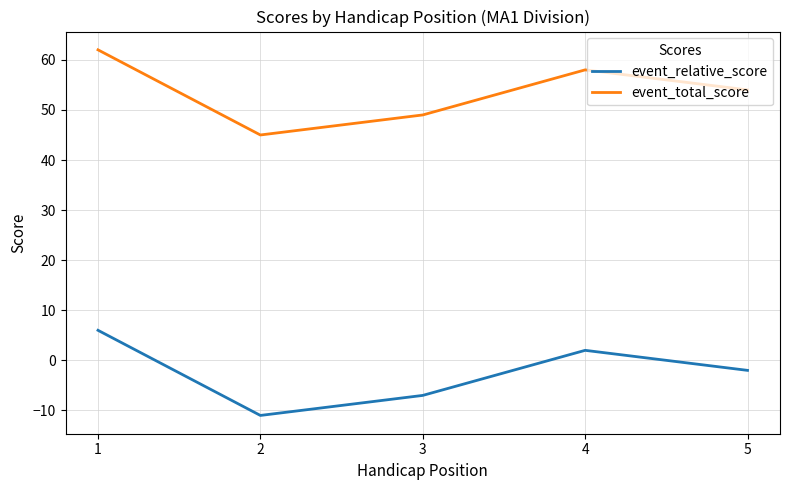

What is the difference between the highest and lowest values at 4?

56